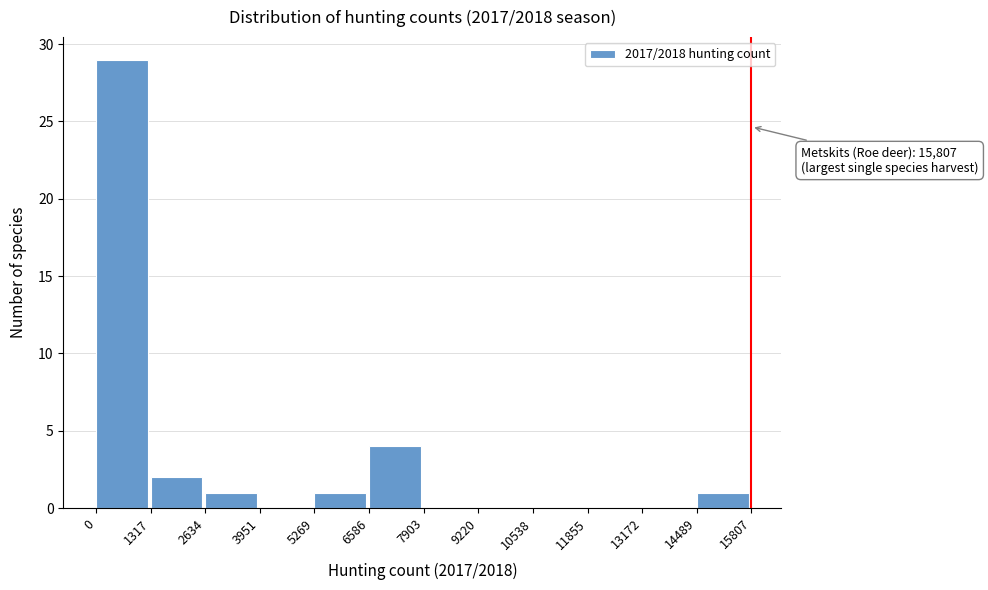

Over which range of the x-axis is the bar tallest?

0 to 1317